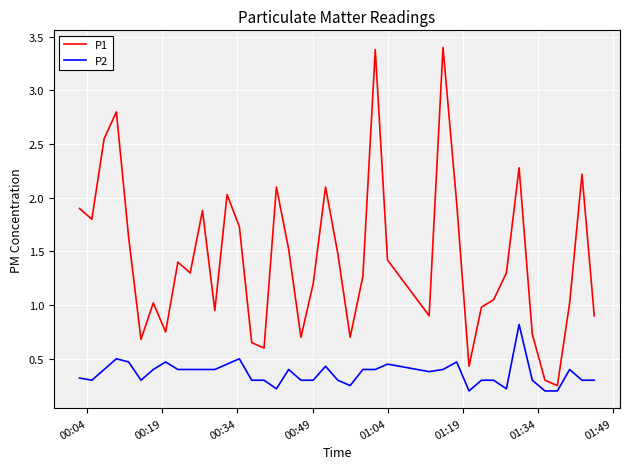

What is the highest value of the P1 series?

3.4